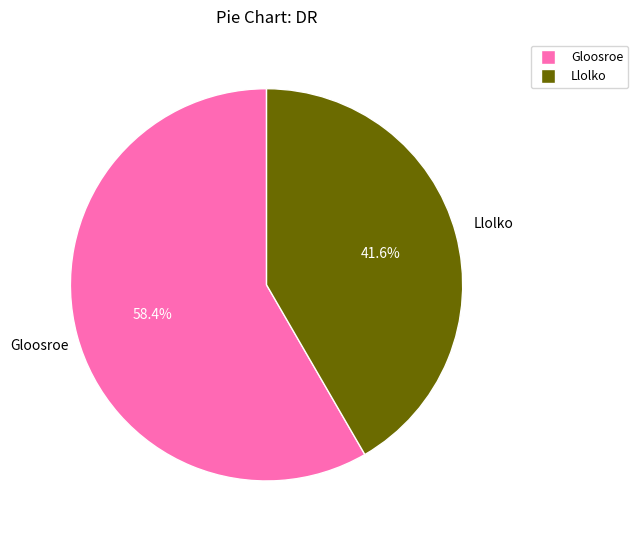

Which slice is the largest?

Gloosroe